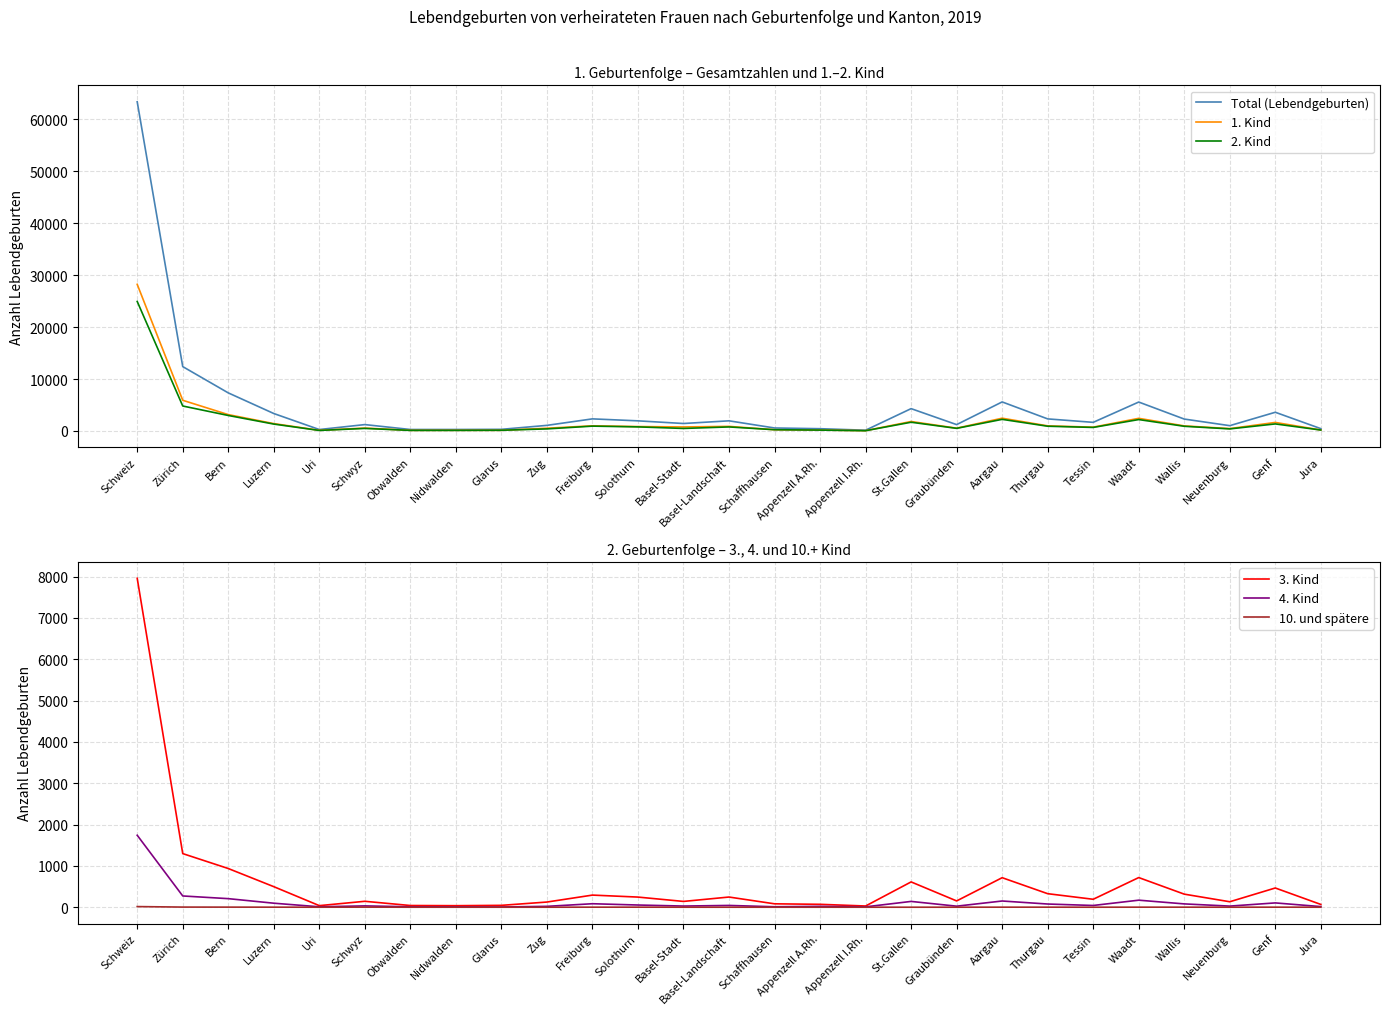

How many interior local valleys does the 1. Kind series have?

8